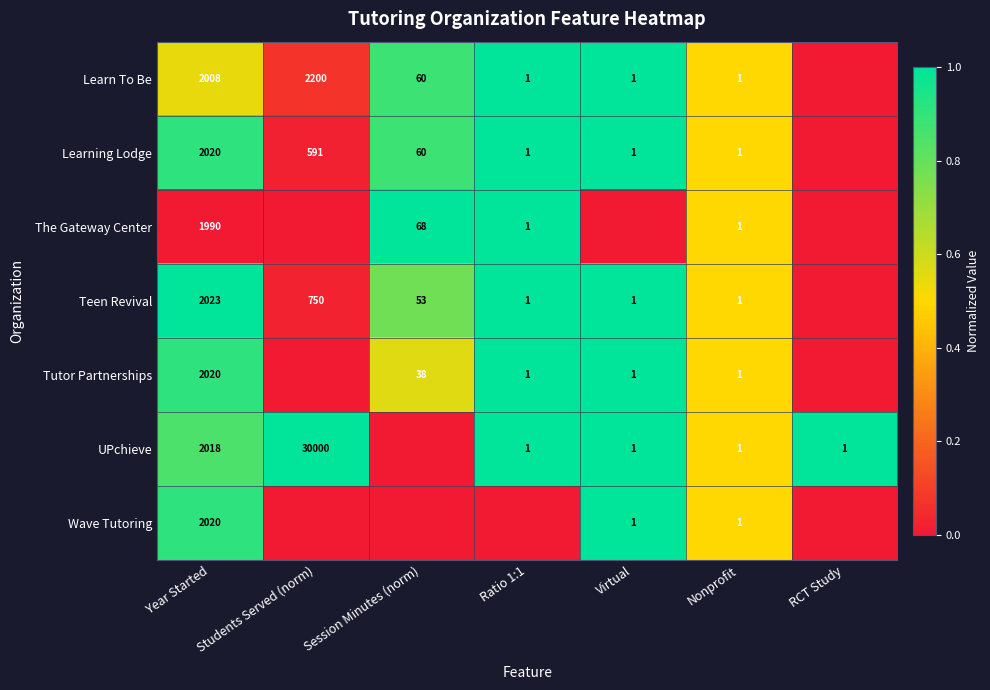

Is it true that Tutor Partnerships equals 10 at Session Minutes (norm)?

False